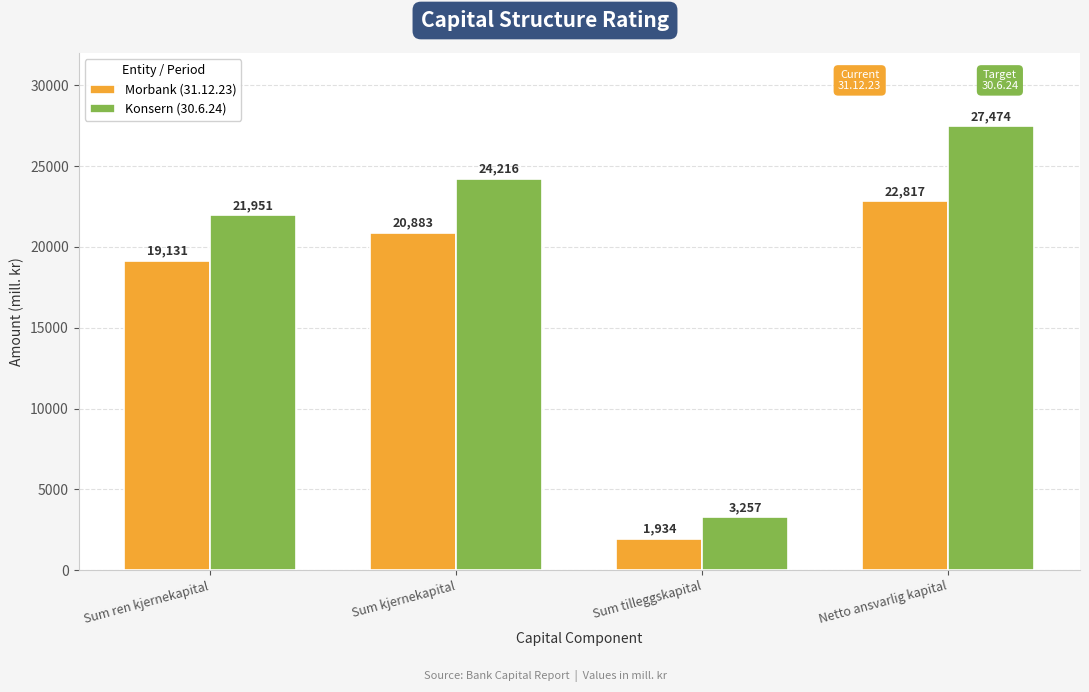

What is the total value across all series at Netto ansvarlig kapital?

50291